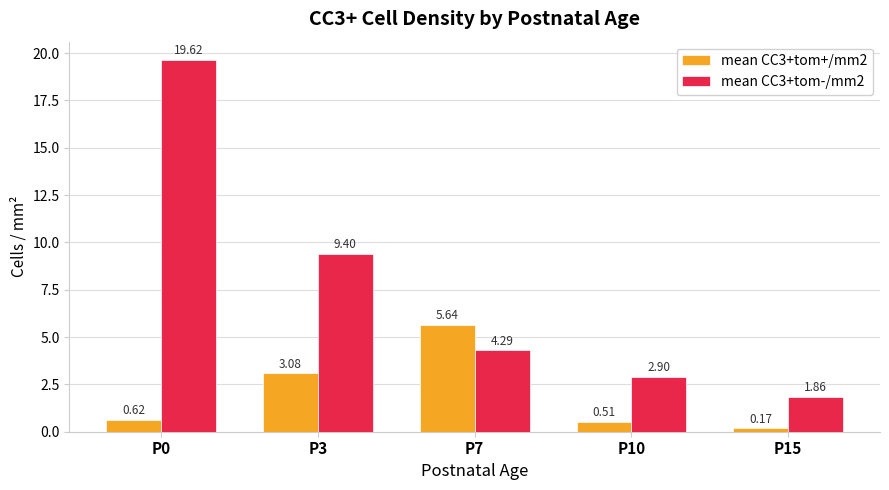

What is the total value across all series at P10?

3.4